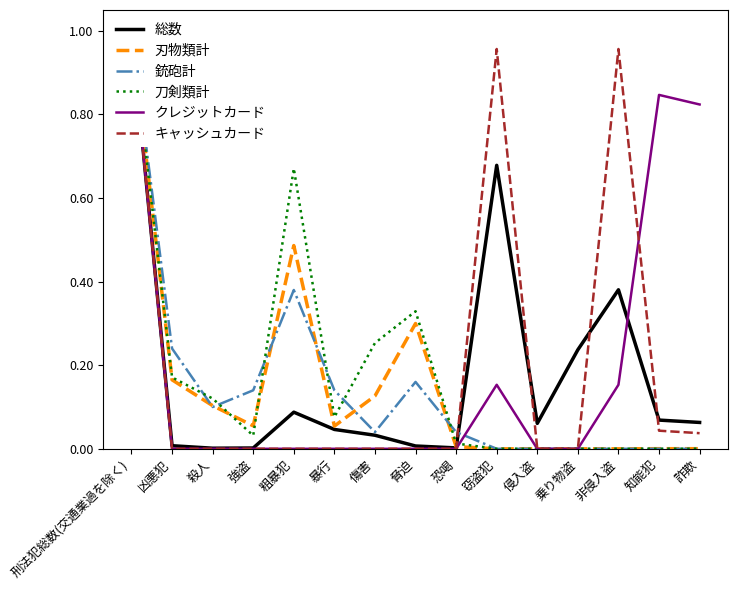

Is the value of キャッシュカード at 窃盗犯 greater than the value of 銃砲計 at 知能犯?

Yes